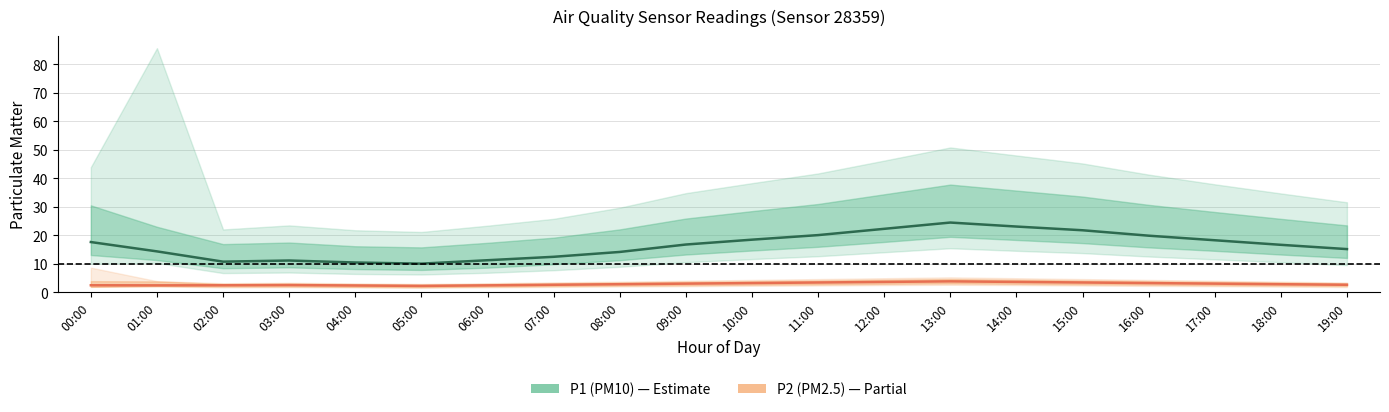

In P2 (PM2.5), how many points are lower than both neighbors (excluding endpoints)?

2